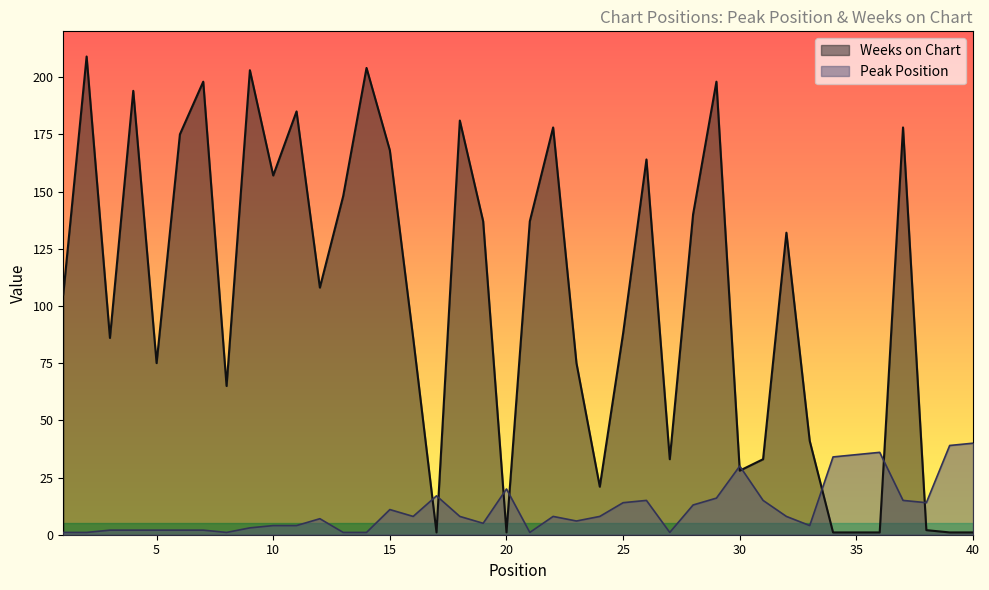

Reading left to right, what are all the values shown in this chart?

Peak Position: 1	1	2	2	2	2	2	1	3	4	4	7	1	1	11	8	17	8	5	20	1	8	6	8	14	15	1	13	16	30	15	8	4	34	35	36	15	14	39	40
Weeks on Chart: 105	209	86	194	75	175	198	65	203	157	185	108	148	204	168	86	1	181	137	1	137	178	75	21	88	164	33	140	198	28	33	132	41	1	1	1	178	2	1	1